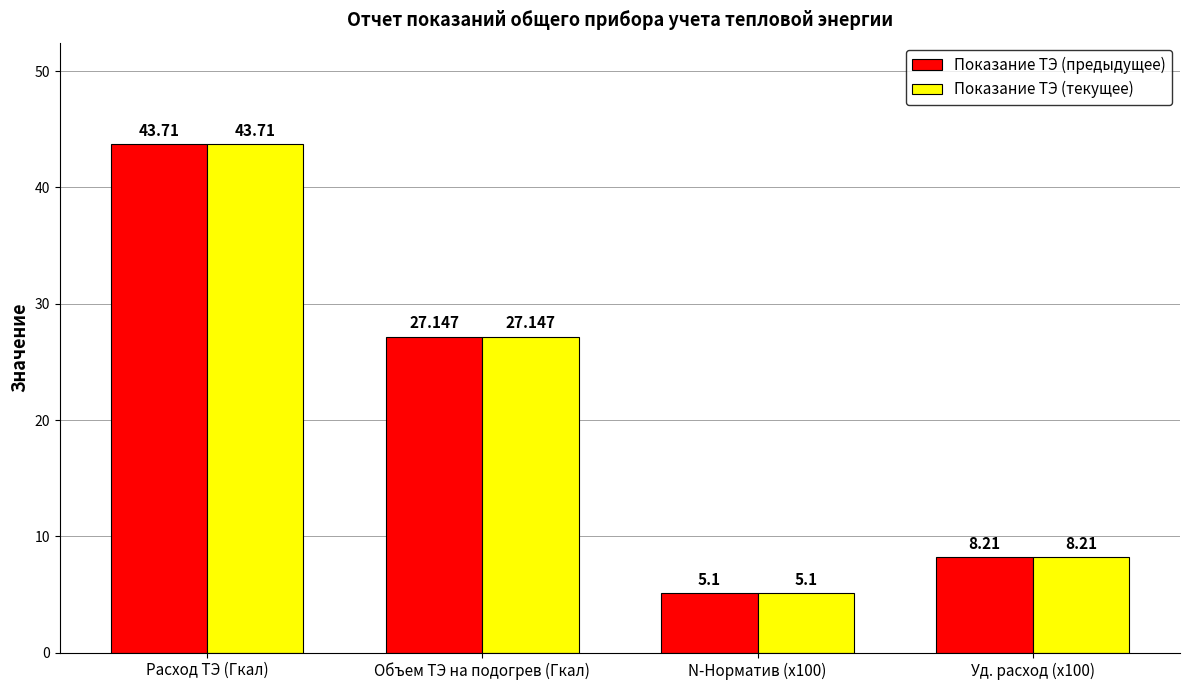

How many data points in Показание ТЭ (предыдущее) are above 27?

2